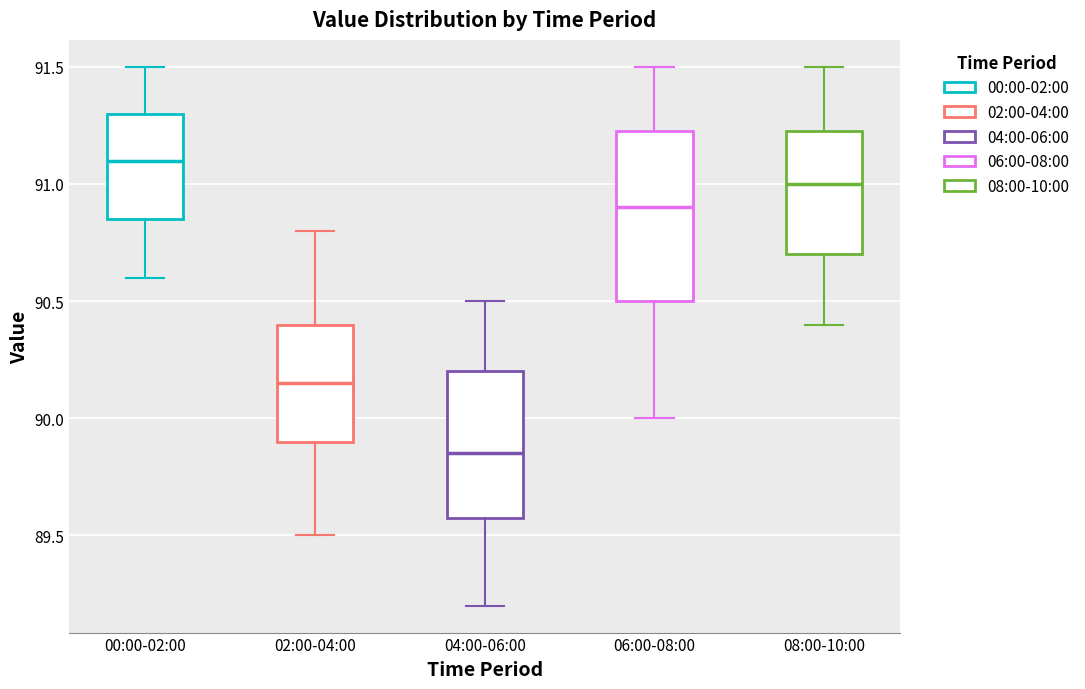

Which box has the highest median line?

00:00-02:00